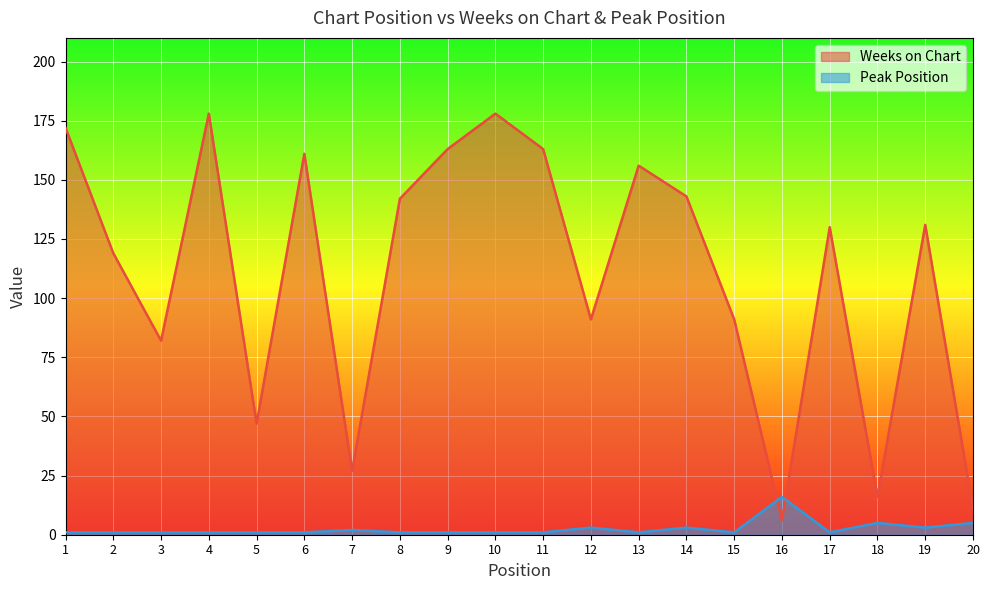

Reading left to right, what are all the values shown in this chart?

Weeks on Chart: 172	119	82	178	47	161	27	142	163	178	163	91	156	143	91	6	130	16	131	11
Peak Position: 1	1	1	1	1	1	2	1	1	1	1	3	1	3	1	16	1	5	3	5